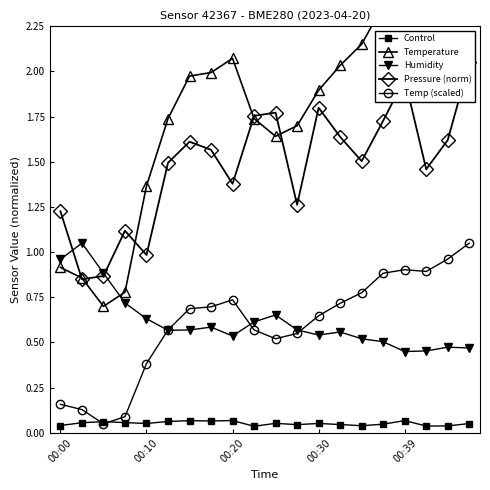

What is the label of the 1st point from the left?

00:00